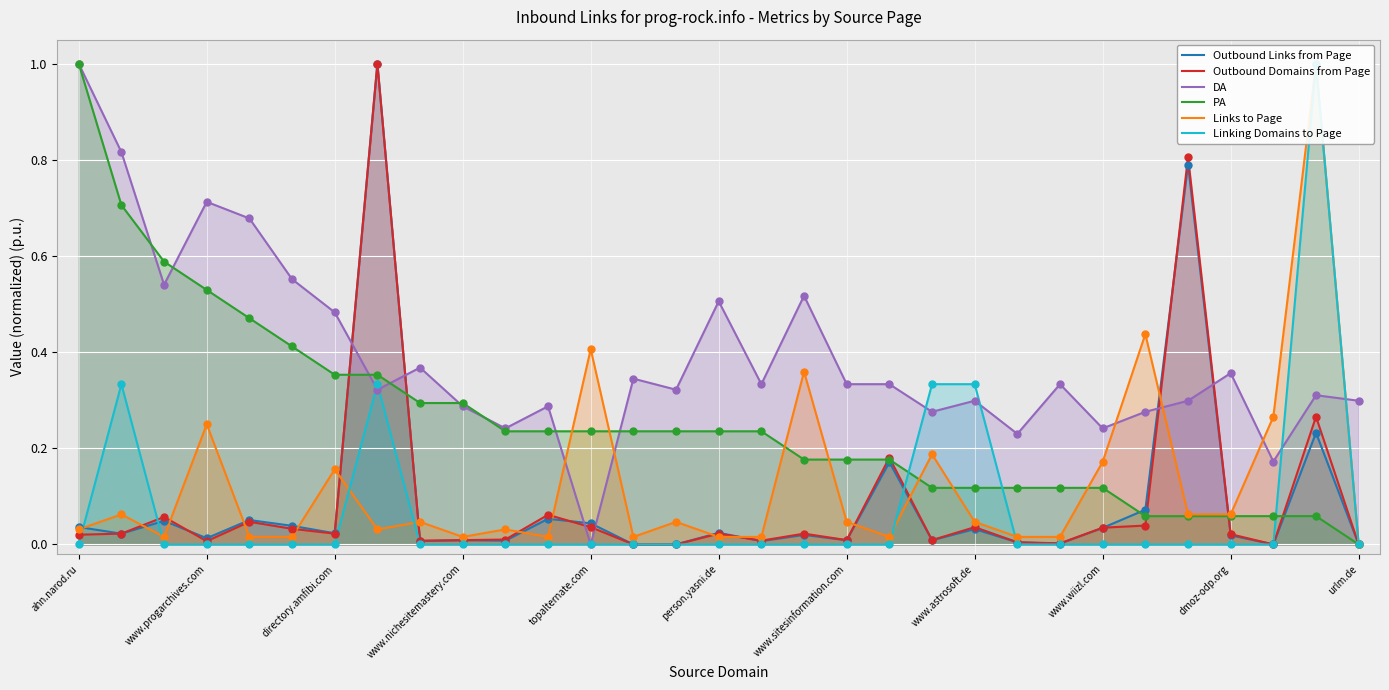

Which series reaches the maximum Y coordinate?

Outbound Links from Page